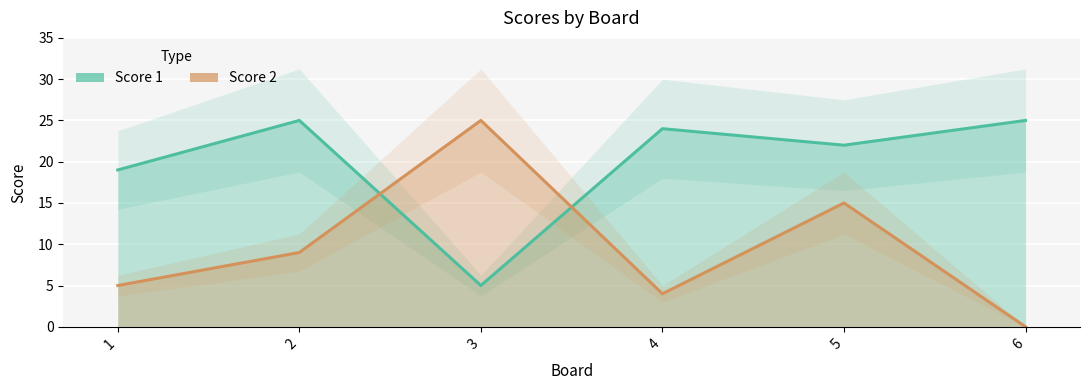

Read the Score 1 value at 1, to the nearest 10.

20